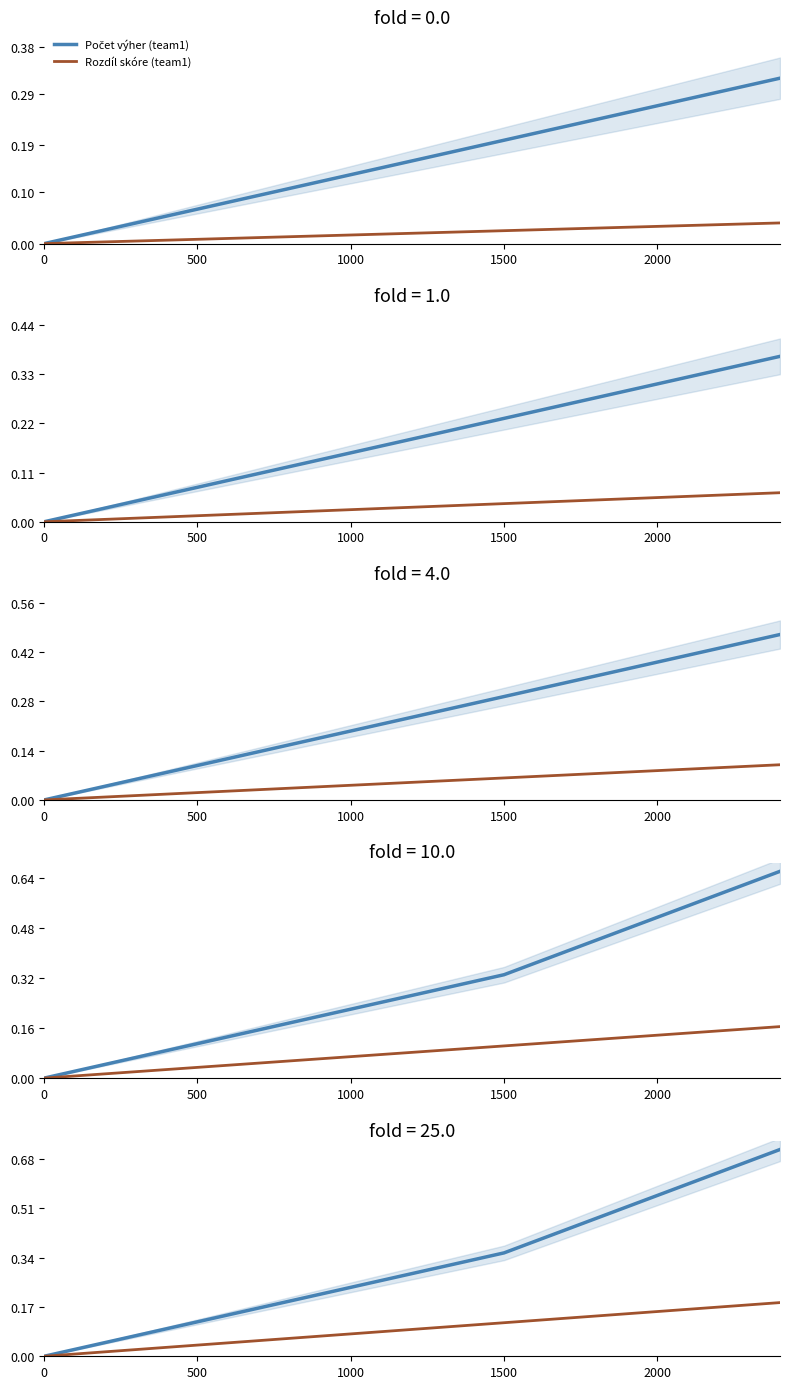

True or false: Počet výher (team1) and Rozdíl skóre (team1) cross at least once.

False